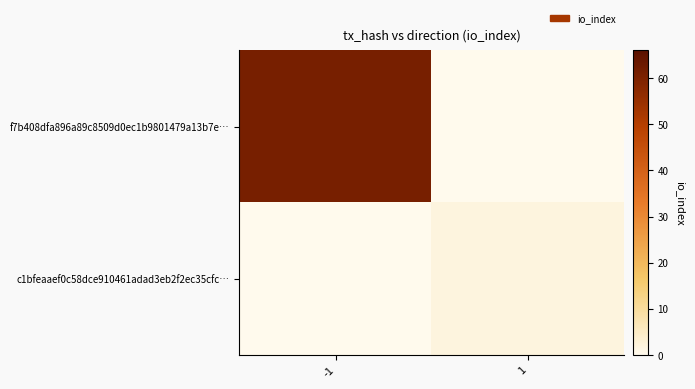

At which category does the chart reach its minimum across all series?

1